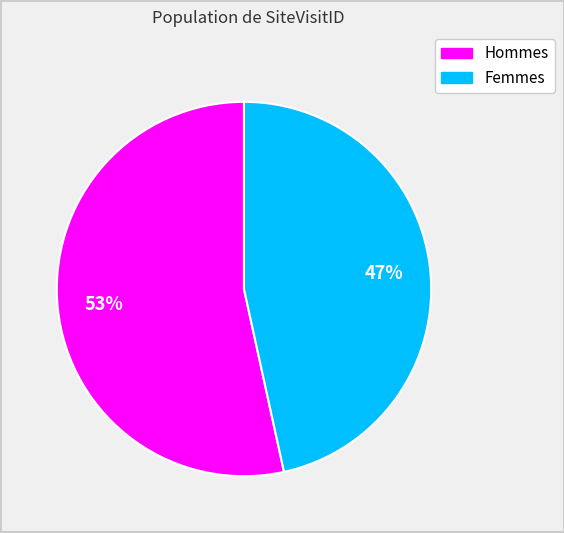

How many slices are in this pie chart?

2